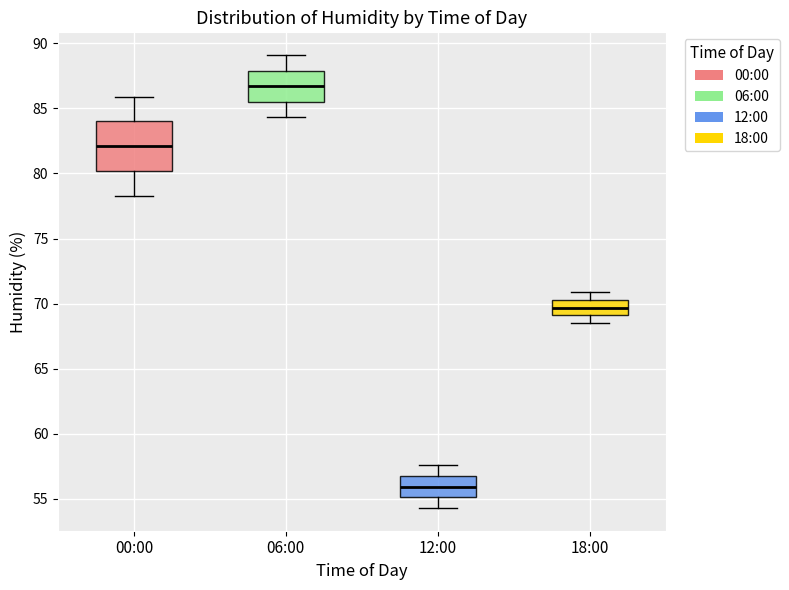

Which box has the lowest median line?

12:00